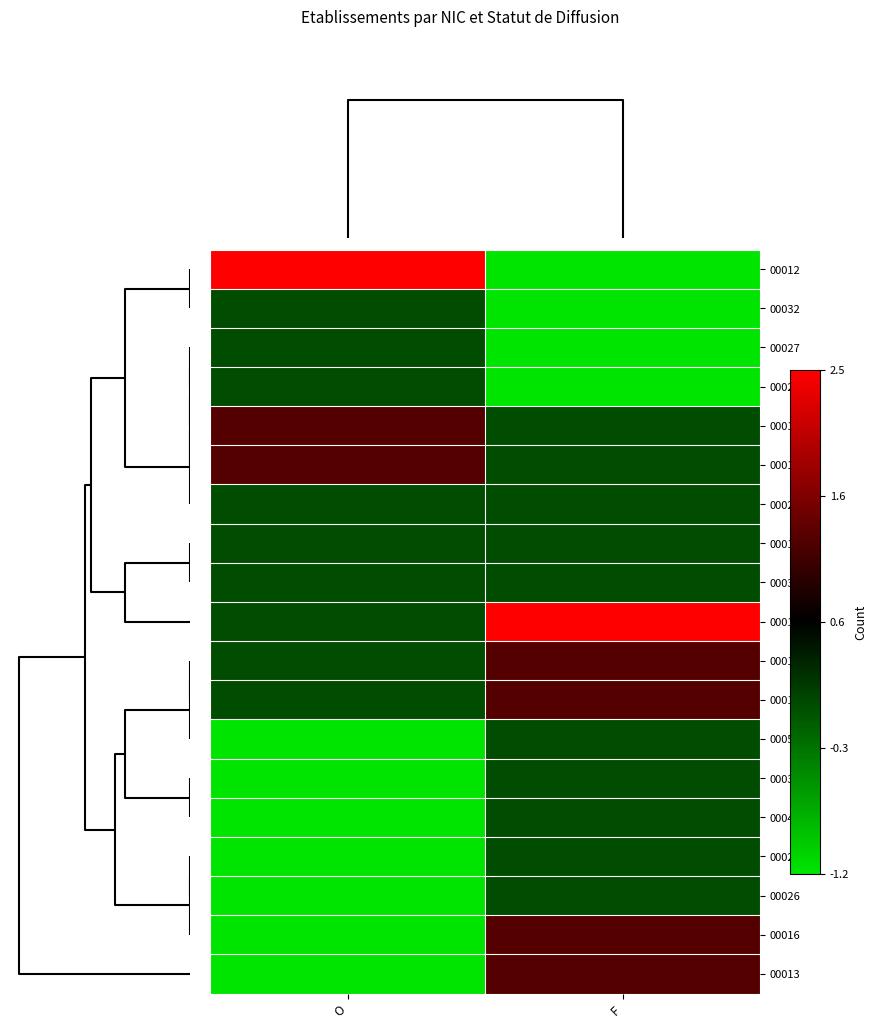

Count the number of categories in the chart.

2